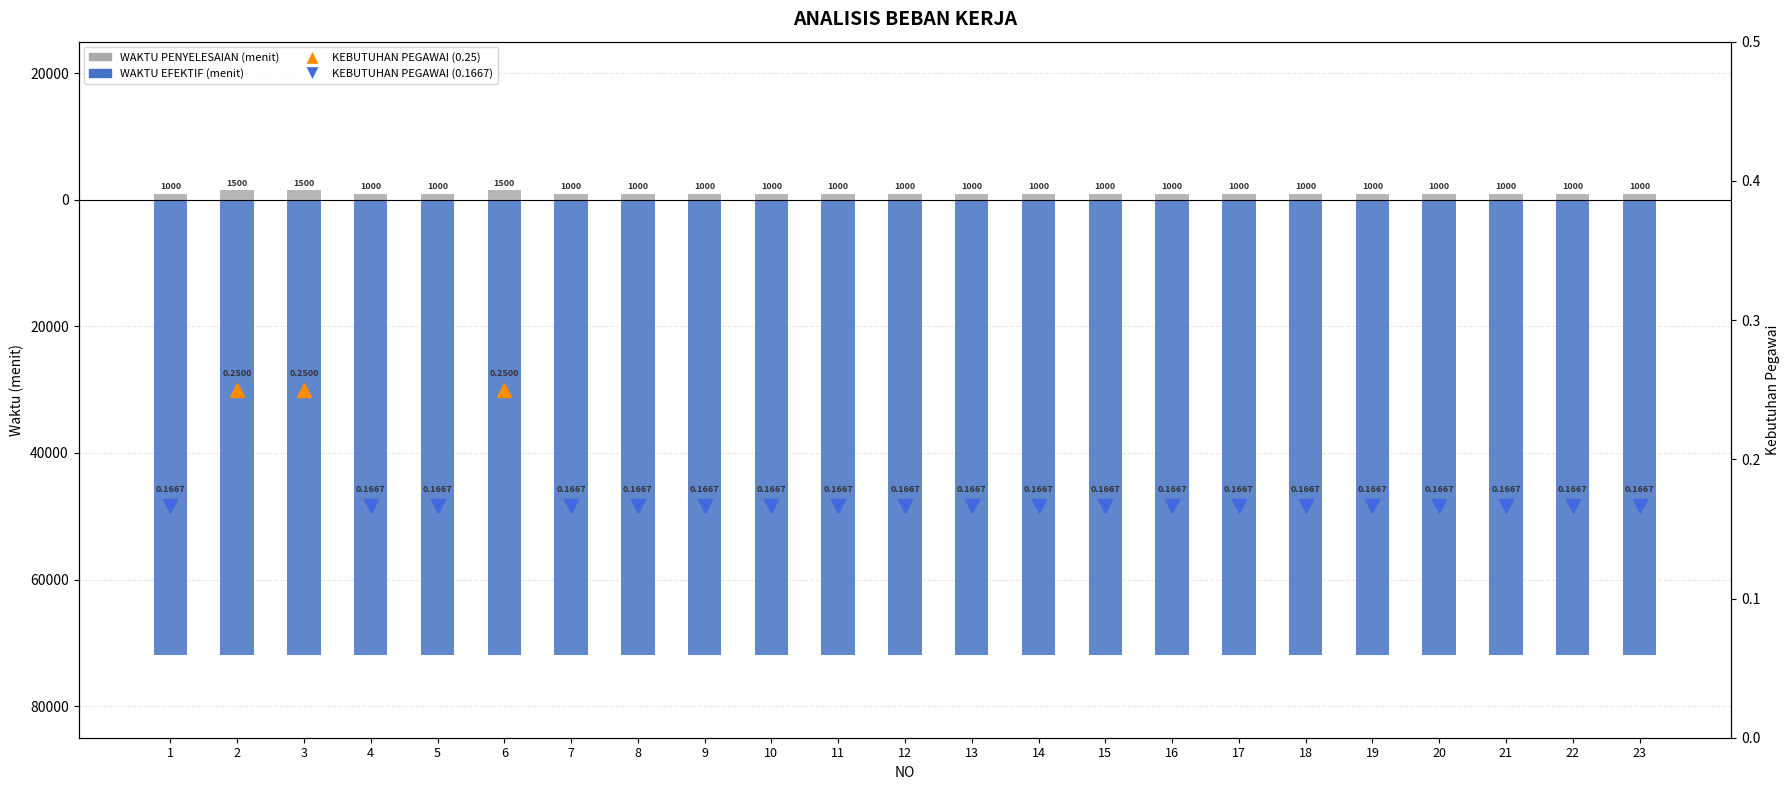

The WAKTU EFEKTIF (menit) series shows -72000 at 16. True or false?

True